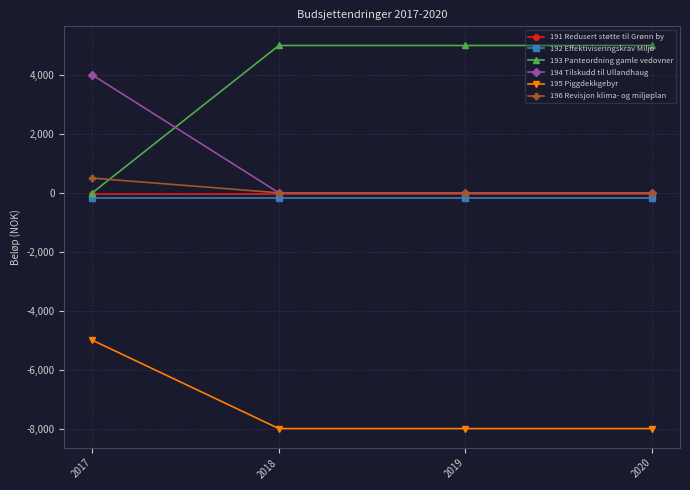

What is the difference between the maximum and minimum values in the 194 Tilskudd til Ullandhaug series?

4000